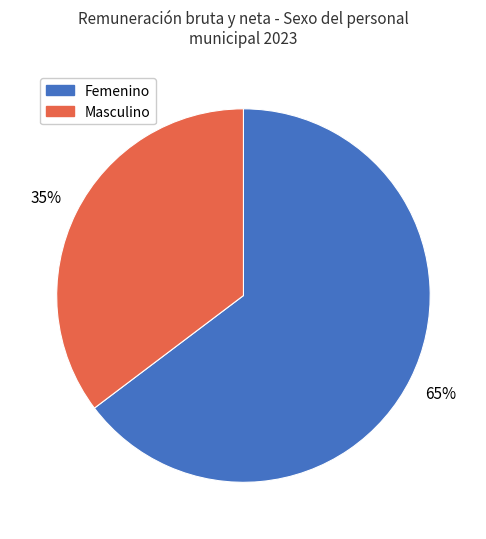

To the nearest percent, what is the combined percentage of Masculino and Femenino?

100%